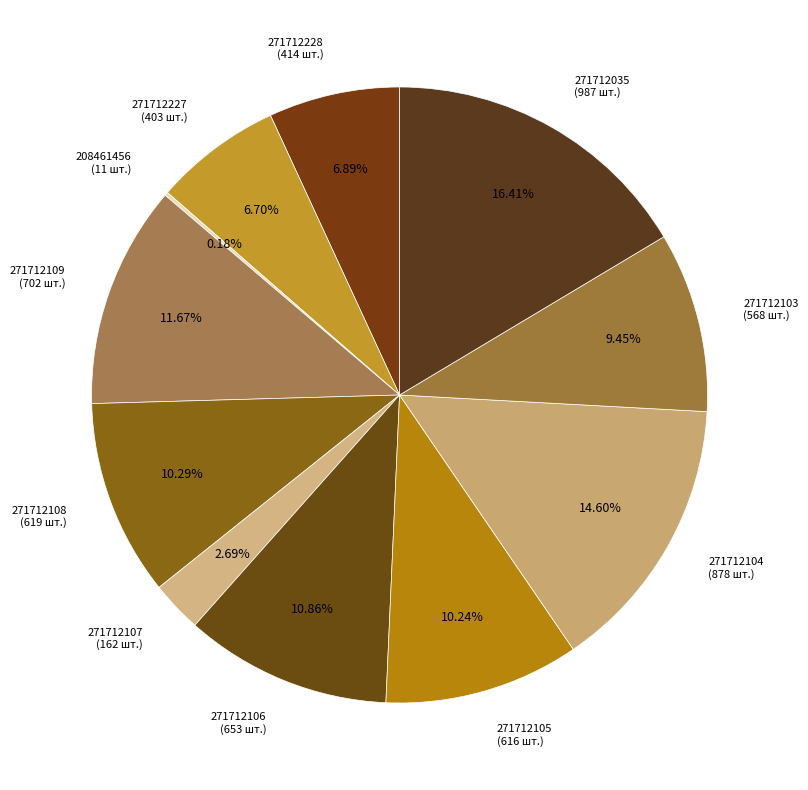

Is there a majority slice in this chart?

No